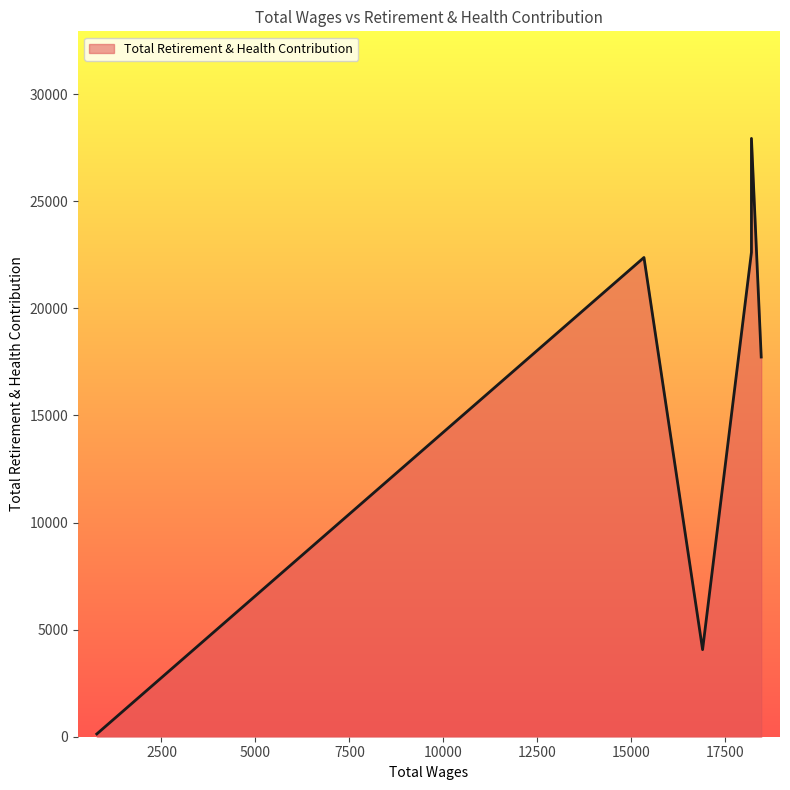

How many data points are less than 17729?

3